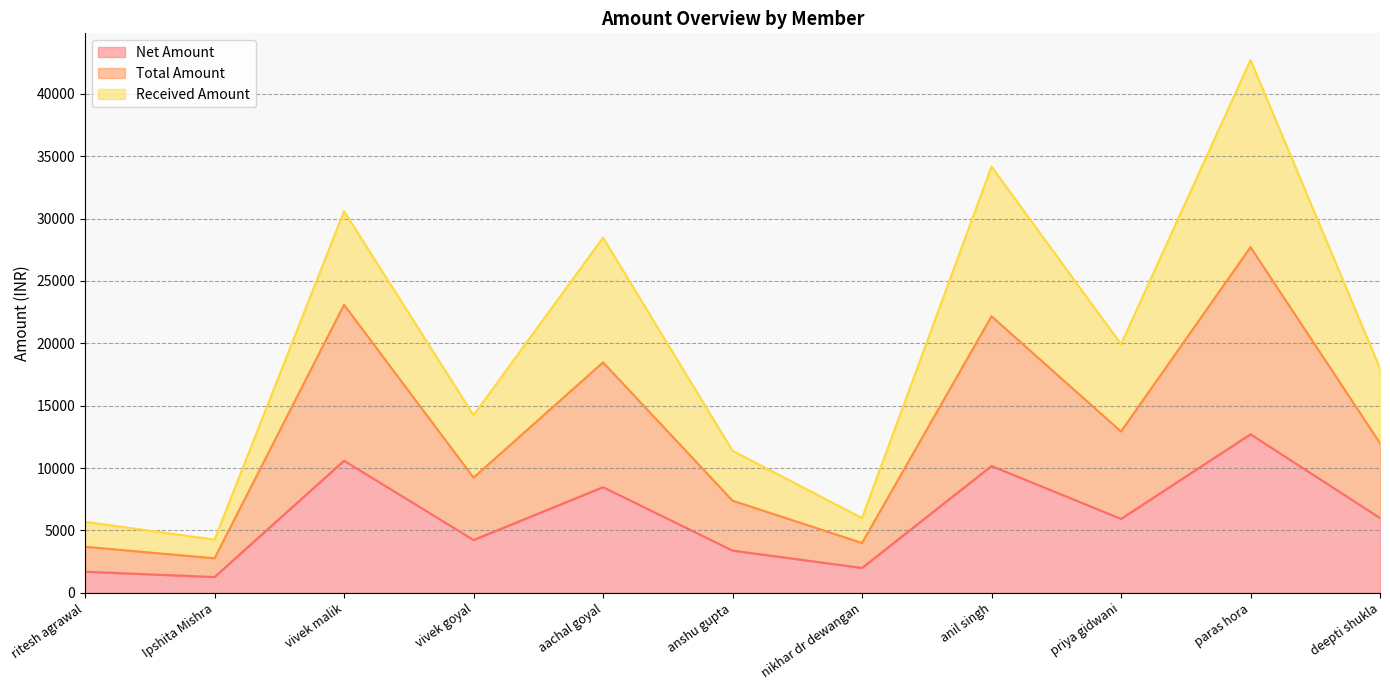

True or false: Net Amount and Total Amount cross at least once.

False